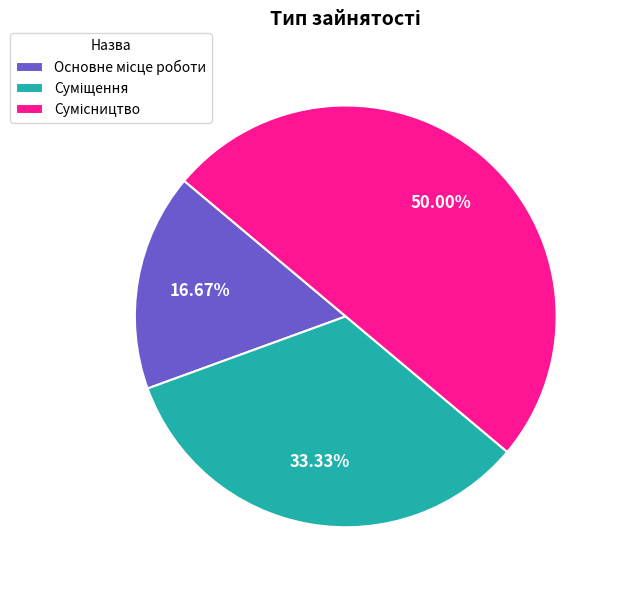

Count the number of slices in the pie.

3